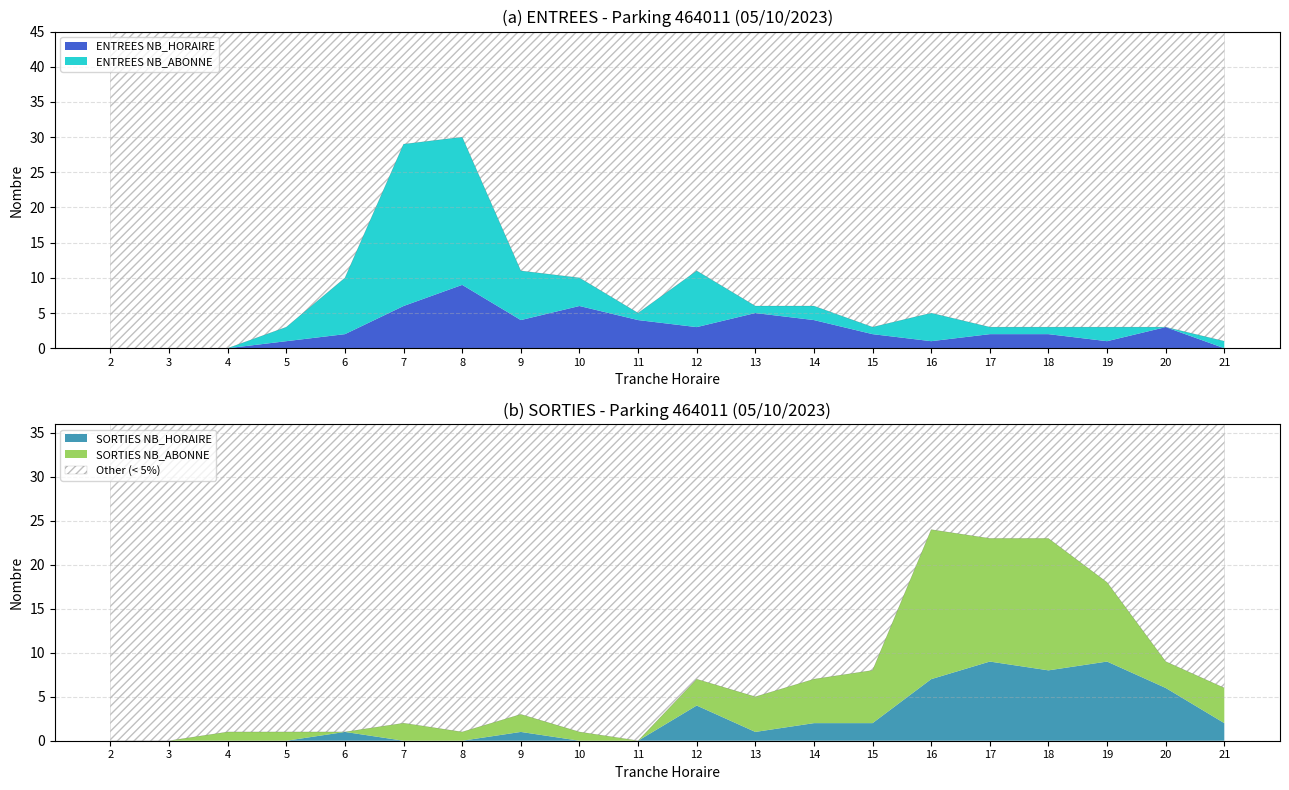

At which category does the chart reach its peak across all series?

7